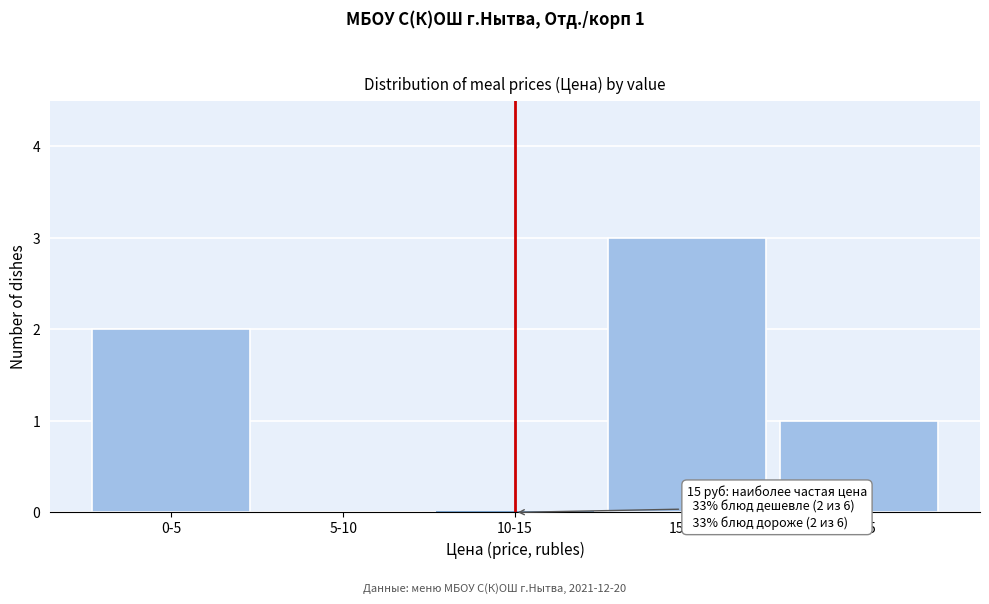

Reading right to left, what are all the values shown in this chart?

20-25=1	15-20=3	10-15=0	5-10=0	0-5=2